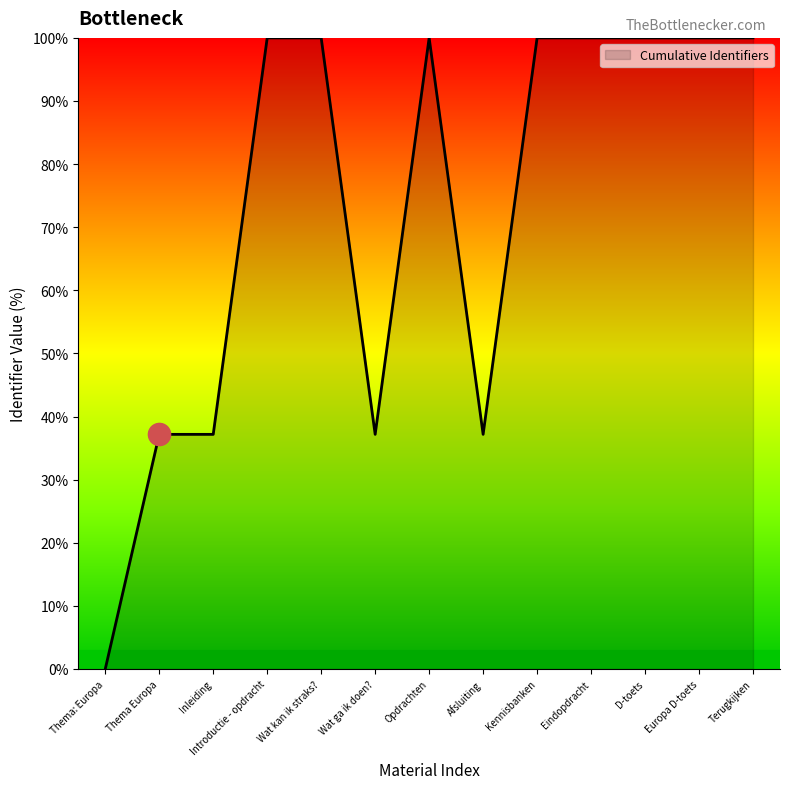

What is the greatest value displayed?

100.0